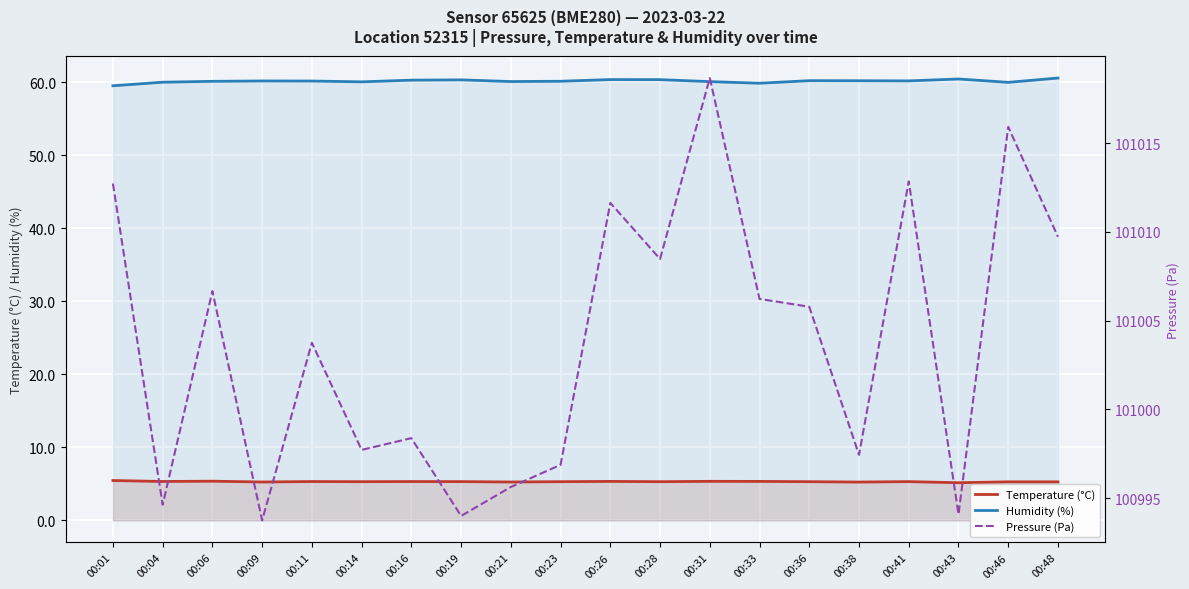

Reading left to right, extract all data points from this chart.

Temperature (°C): 00:01=5.5	00:04=5.3	00:06=5.4	00:09=5.3	00:11=5.3	00:14=5.3	00:16=5.3	00:19=5.3	00:21=5.3	00:23=5.3	00:26=5.3	00:28=5.3	00:31=5.3	00:33=5.3	00:36=5.3	00:38=5.2	00:41=5.3	00:43=5.2	00:46=5.3	00:48=5.3
Humidity (%): 00:01=59.5	00:04=60.0	00:06=60.1	00:09=60.2	00:11=60.2	00:14=60.1	00:16=60.3	00:19=60.4	00:21=60.1	00:23=60.2	00:26=60.4	00:28=60.4	00:31=60.1	00:33=59.9	00:36=60.2	00:38=60.2	00:41=60.2	00:43=60.5	00:46=60.0	00:48=60.6
Pressure (Pa): 00:01=101012.7	00:04=100994.6	00:06=101006.7	00:09=100993.8	00:11=101003.8	00:14=100997.7	00:16=100998.4	00:19=100994.0	00:21=100995.6	00:23=100996.9	00:26=101011.6	00:28=101008.5	00:31=101018.7	00:33=101006.2	00:36=101005.8	00:38=100997.4	00:41=101012.8	00:43=100994.1	00:46=101015.9	00:48=101009.7